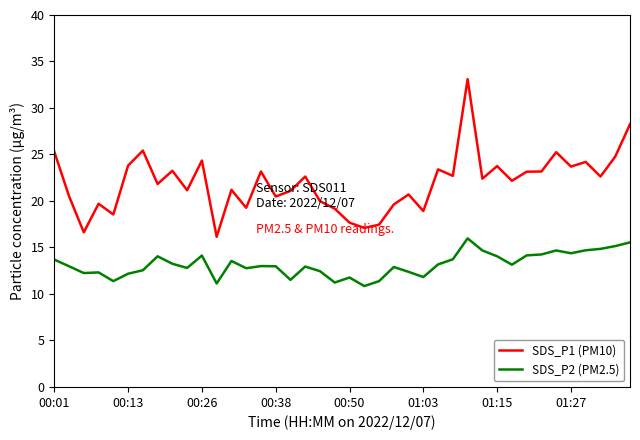

True or false: SDS_P1 (PM10) and SDS_P2 (PM2.5) intersect in this chart.

False